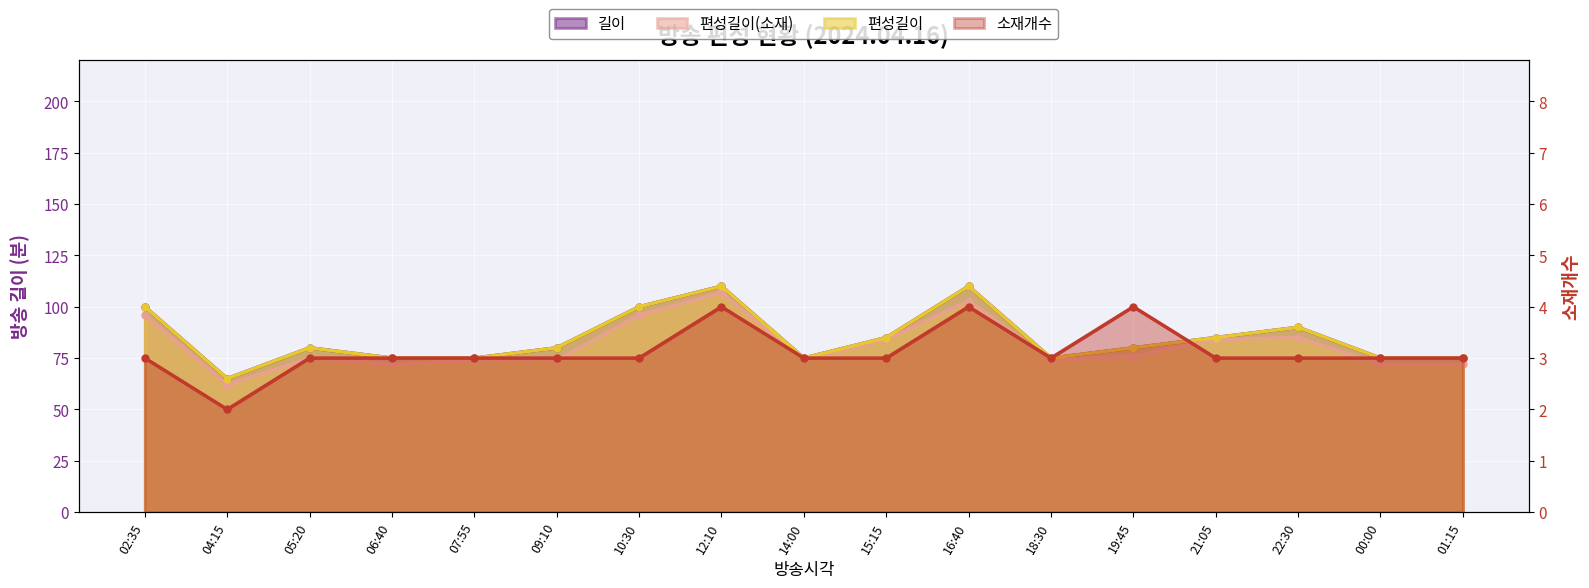

True or false: 길이 and 편성길이(소재) intersect in this chart.

False